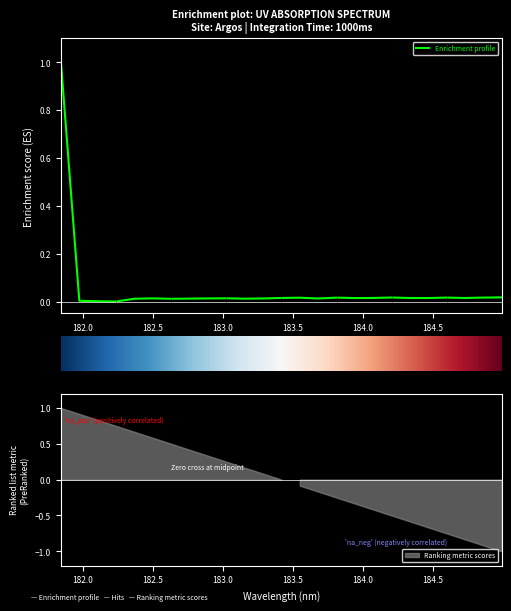

How many lines are shown in the chart?

1